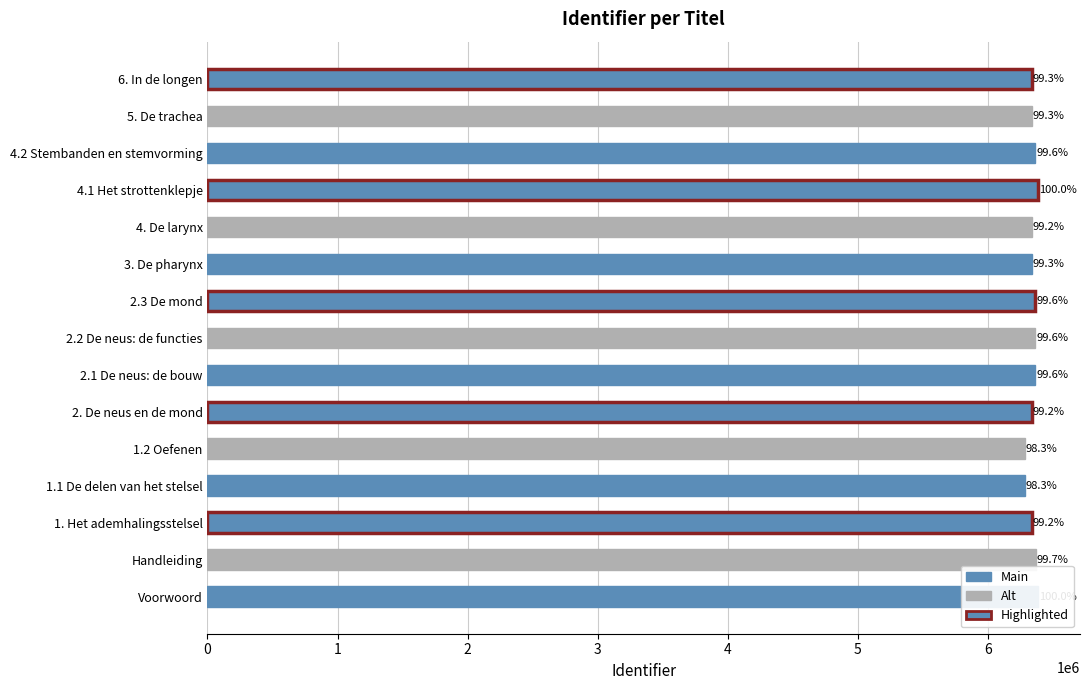

What is the sum of all values?

95202513